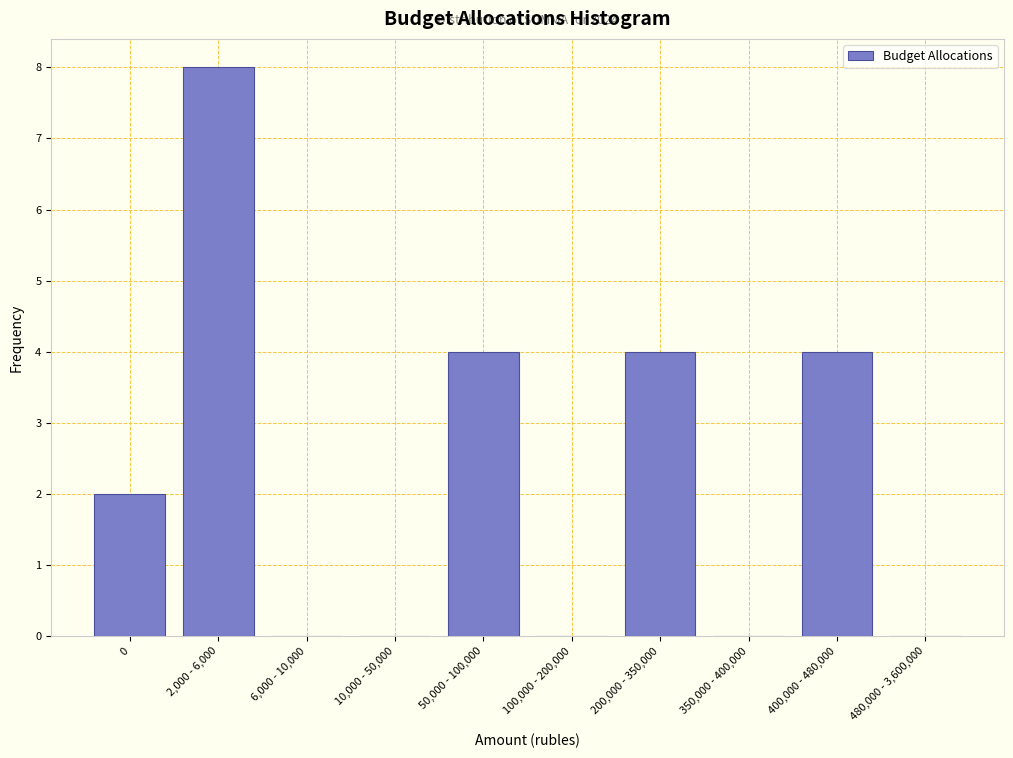

Reading left to right, what are all the values shown in this chart?

0=2	2,000 - 6,000=8	6,000 - 10,000=0	10,000 - 50,000=0	50,000 - 100,000=4	100,000 - 200,000=0	200,000 - 350,000=4	350,000 - 400,000=0	400,000 - 480,000=4	480,000 - 3,600,000=0